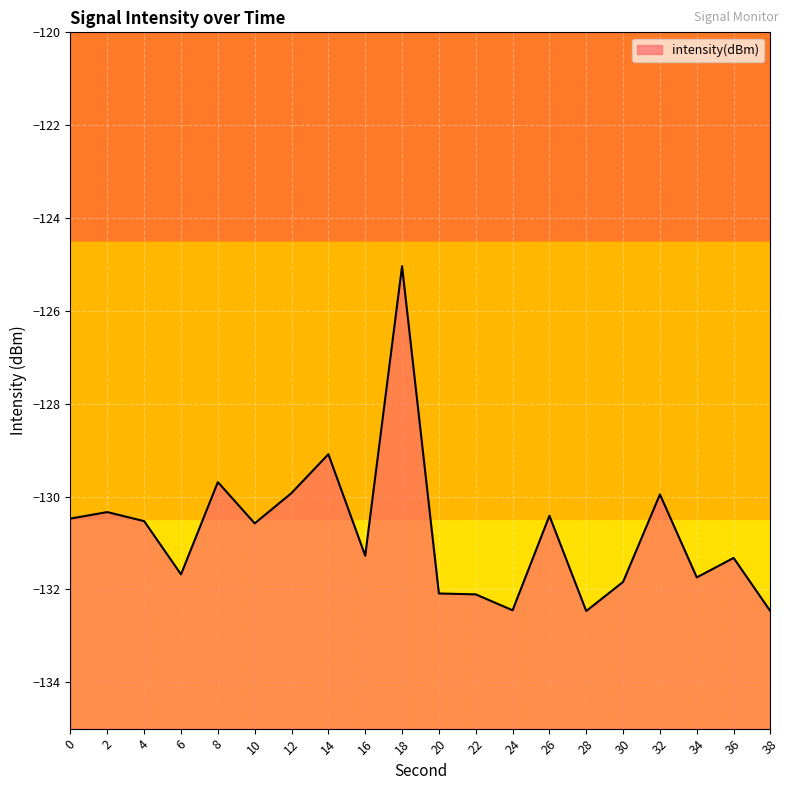

What is the change in value from 8 to 24?

-2.8